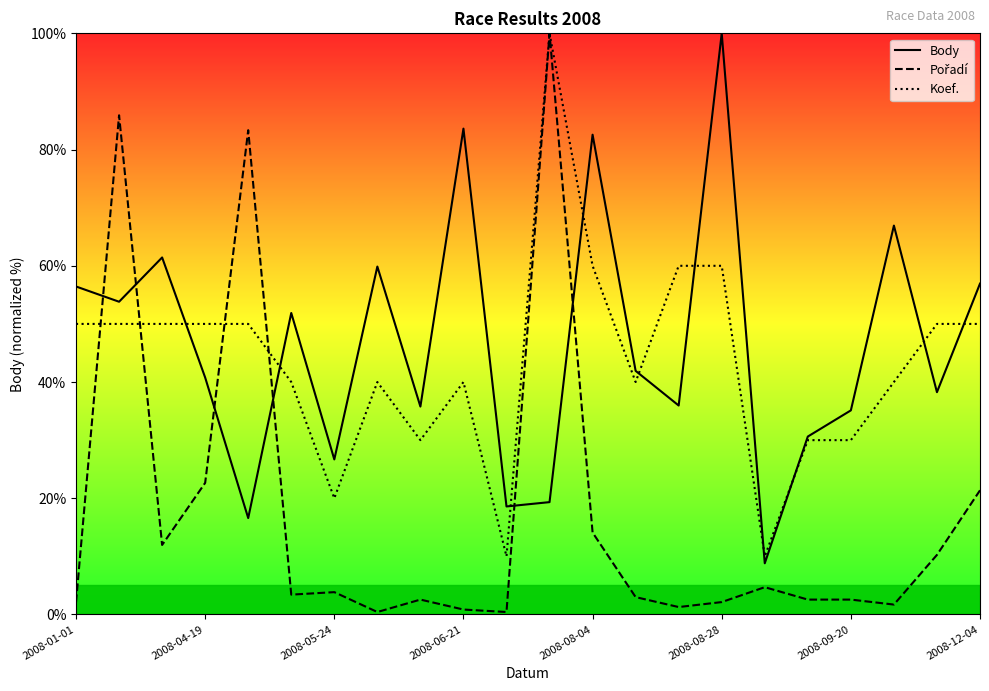

List the series in order of their peak value, lowest first.

Body, Pořadí, Koef.